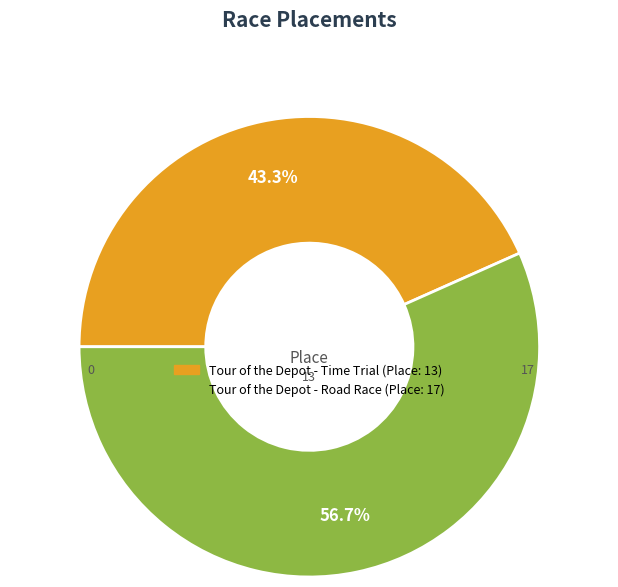

The Tour of the Depot - Road Race slice represents 43% of the pie. True or false?

False